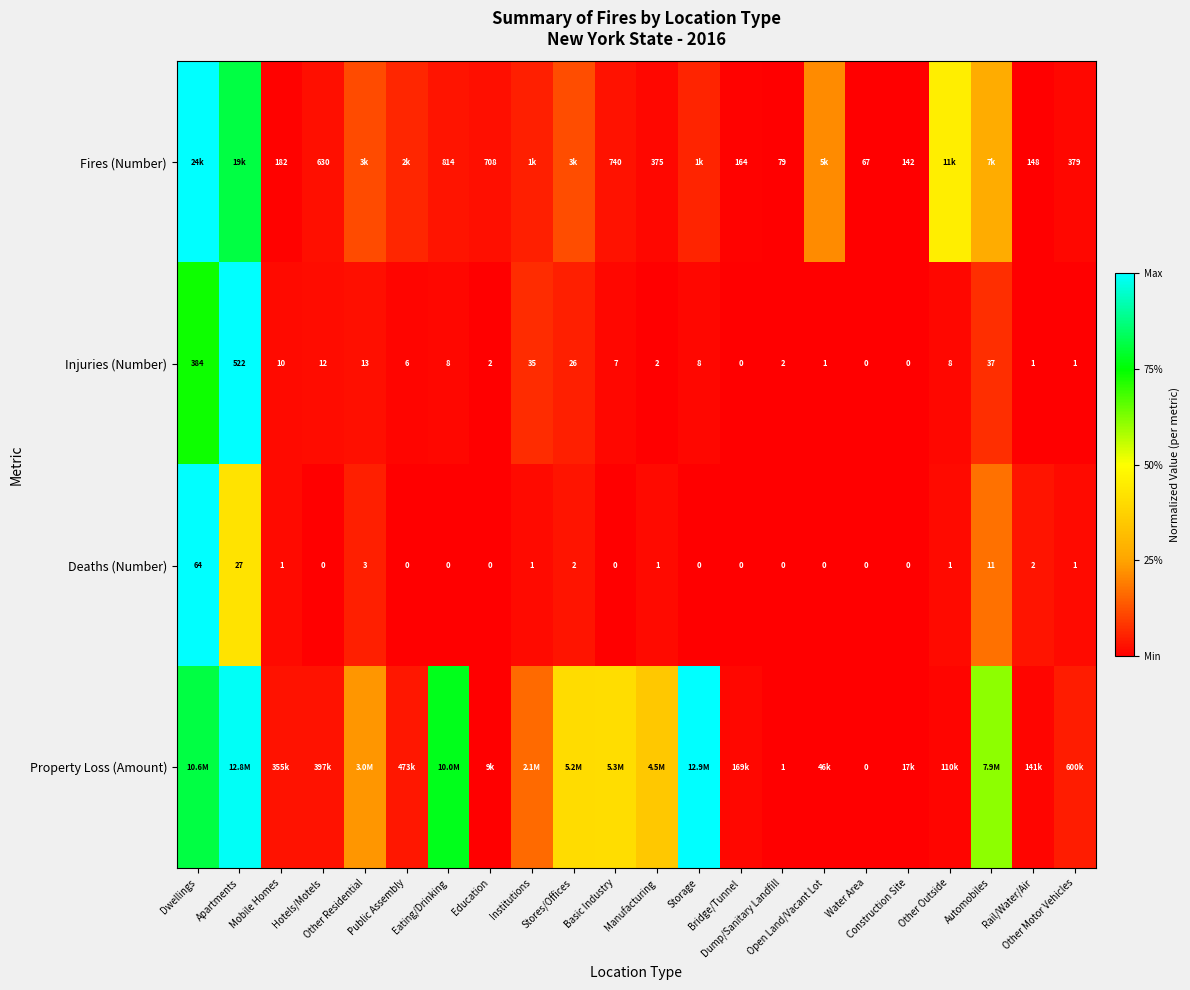

How many values in Deaths (Number) are above zero?

11